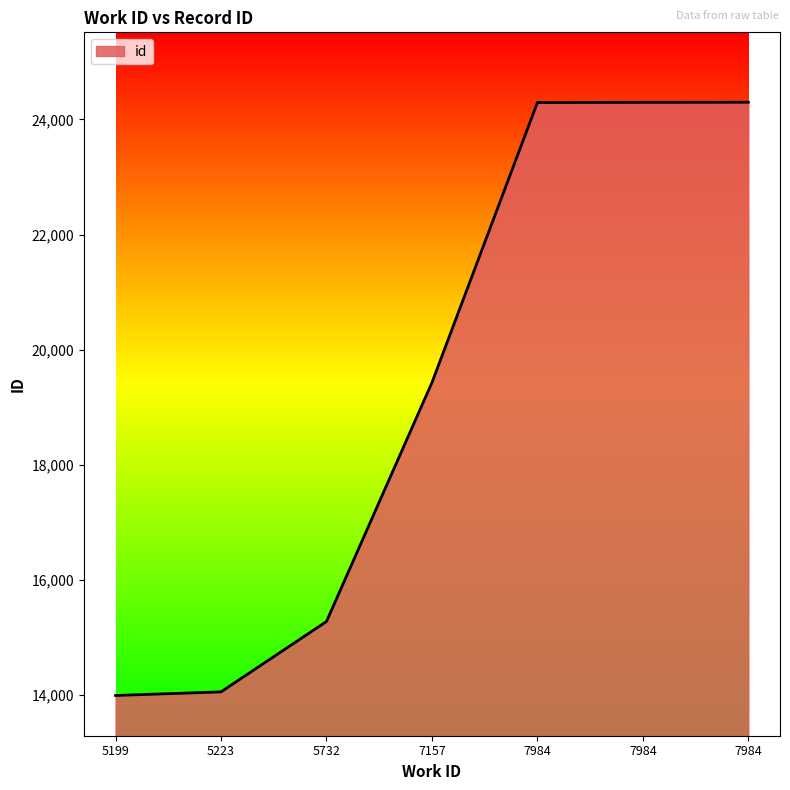

How many lines are shown in the chart?

1